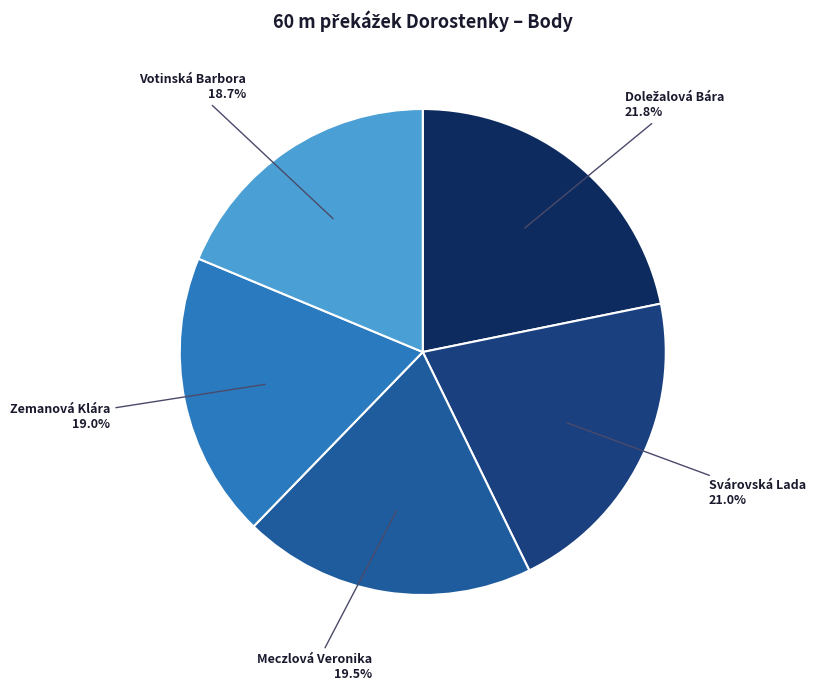

Approximately how many times larger is the value at Zemanová Klára compared to Svárovská Lada?

0.9